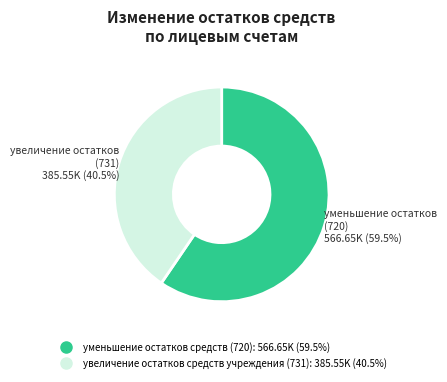

Does уменьшение остатков средств (720) account for over 50% of the chart?

Yes